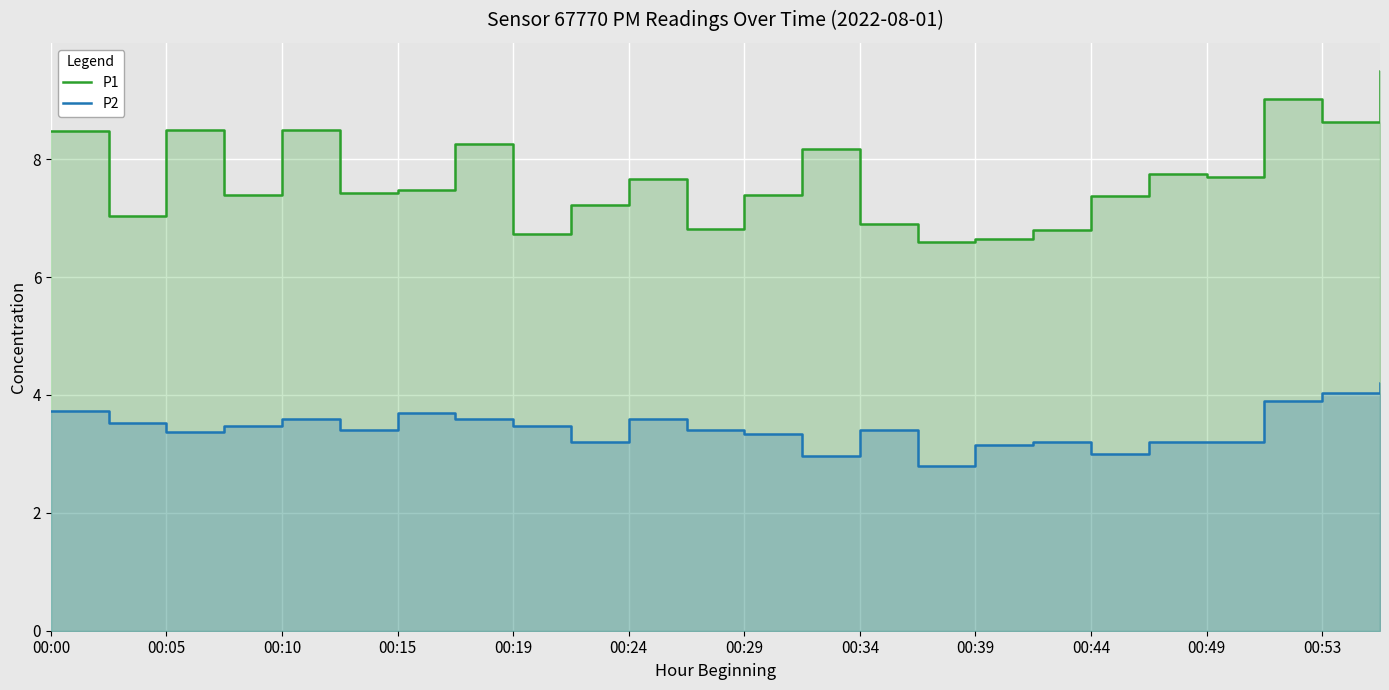

True or false: P2 and P1 cross at least once.

False